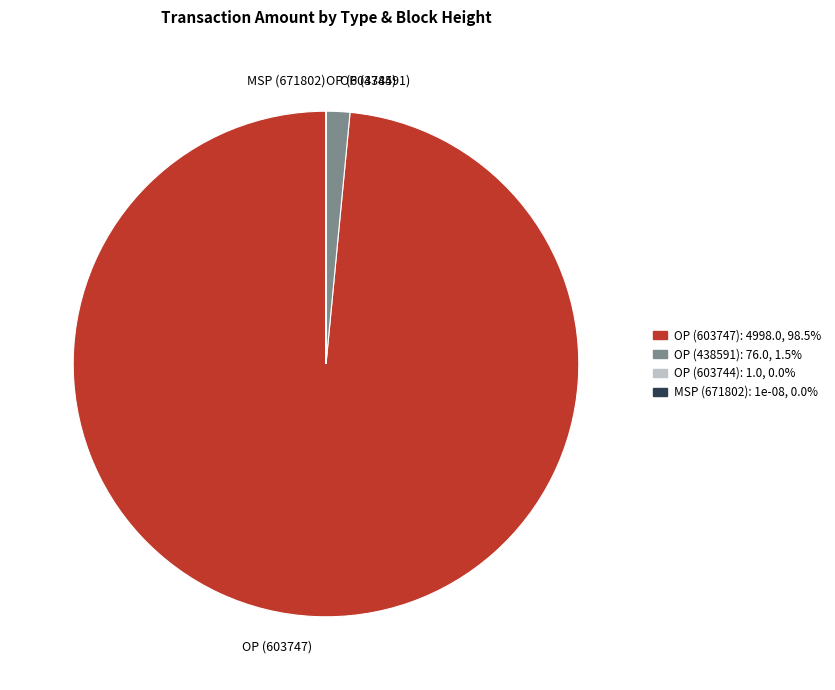

Does OP (438591) account for over 50% of the chart?

No